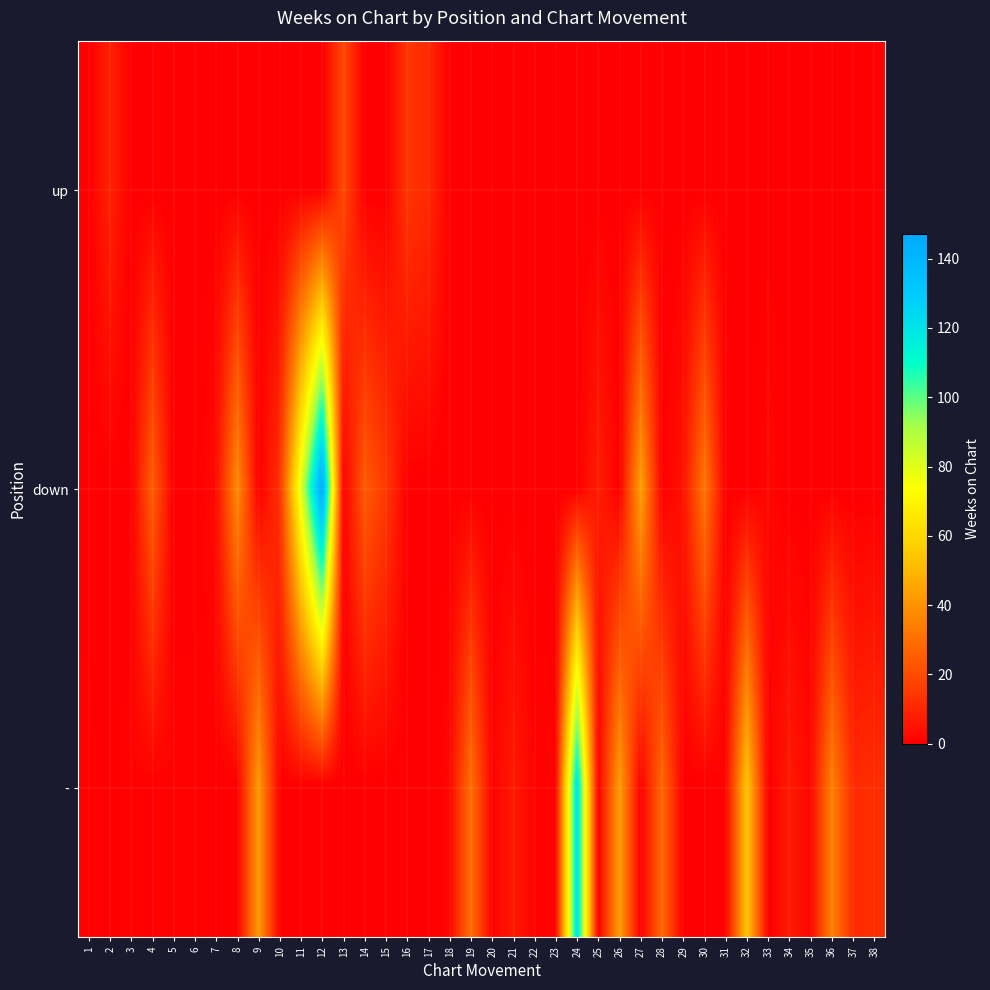

Reading left to right, what are all the values shown in this chart?

up: 1=0	2=9	3=0	4=0	5=0	6=0	7=0	8=0	9=0	10=0	11=0	12=0	13=19	14=0	15=0	16=14	17=11	18=0	19=0	20=0	21=0	22=0	23=0	24=0	25=0	26=0	27=0	28=0	29=0	30=0	31=0	32=0	33=0	34=0	35=0	36=0	37=0	38=0
down: 1=0	2=0	3=0	4=25	5=0	6=0	7=3	8=38	9=0	10=13	11=80	12=147	13=0	14=24	15=15	16=0	17=0	18=0	19=0	20=0	21=0	22=0	23=0	24=0	25=8	26=0	27=44	28=0	29=5	30=32	31=0	32=0	33=2	34=0	35=0	36=0	37=0	38=0
-: 1=1	2=0	3=1	4=0	5=1	6=1	7=0	8=0	9=42	10=0	11=0	12=0	13=0	14=0	15=0	16=0	17=0	18=2	19=30	20=1	21=7	22=1	23=1	24=122	25=0	26=43	27=0	28=28	29=0	30=0	31=1	32=55	33=0	34=7	35=2	36=35	37=11	38=12